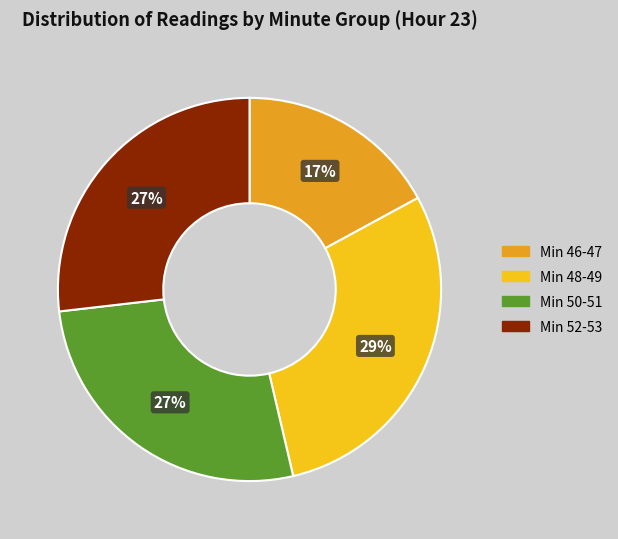

Is there any slice that represents more than half of the pie?

No